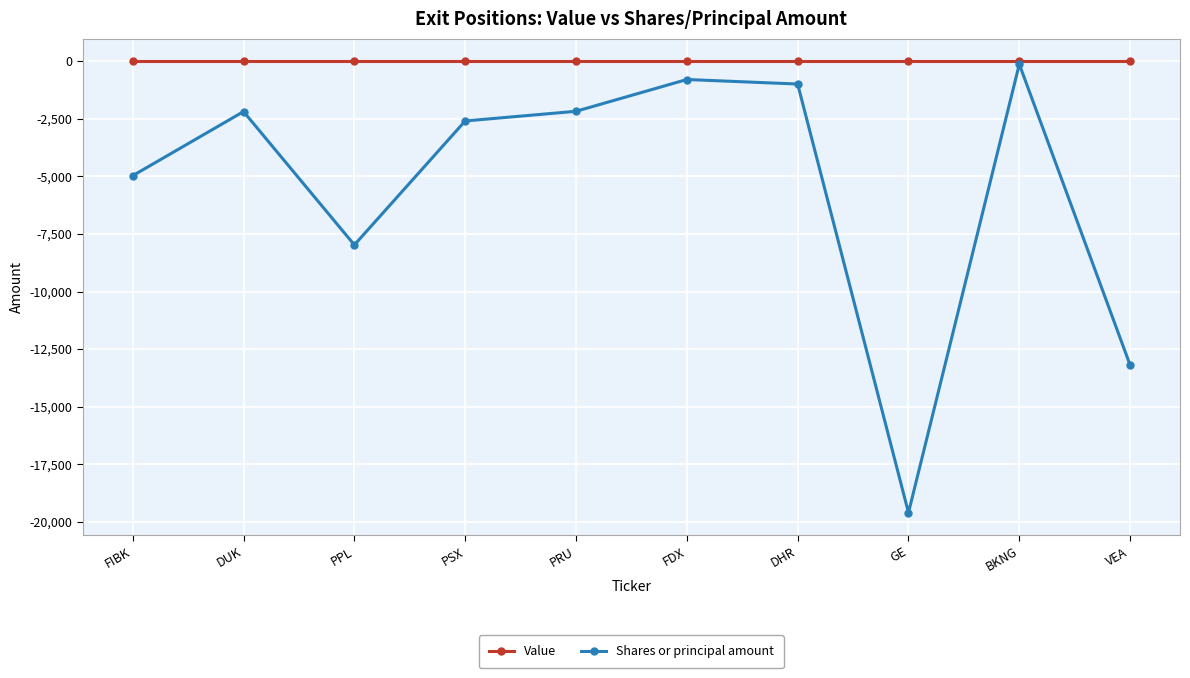

The Shares or principal amount series shows -6712 at FIBK. True or false?

False